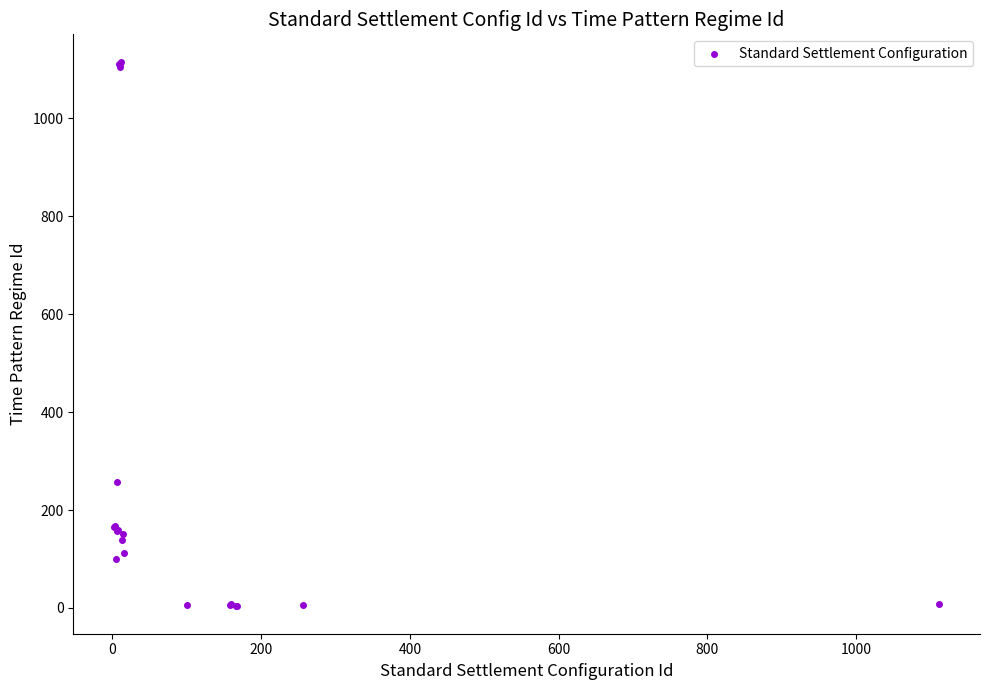

What Y value in the scatter plot is closest to 559?

257